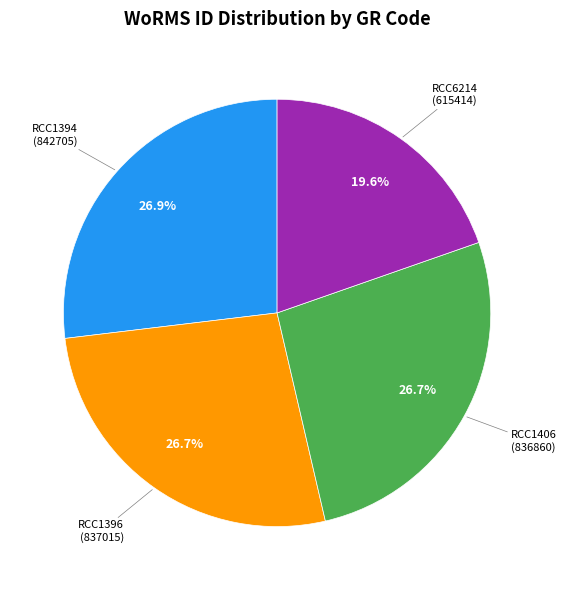

To the nearest percent, what is the difference between the largest and smallest slice percentages?

7%